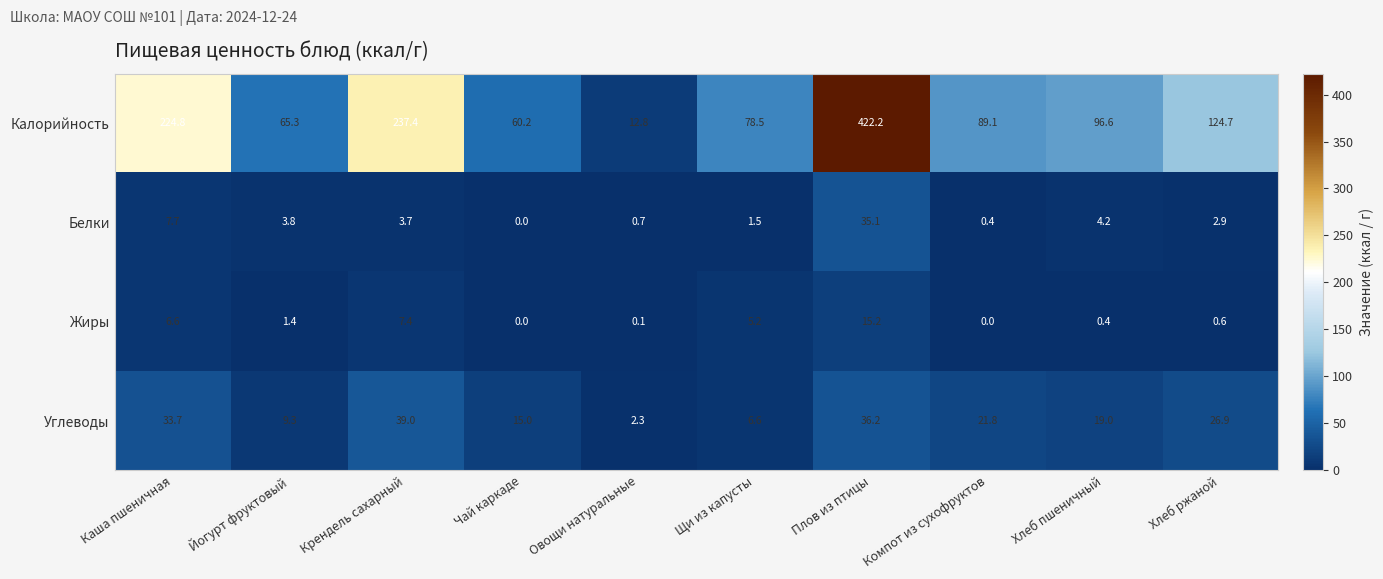

How many data points in Углеводы are less than 21?

5